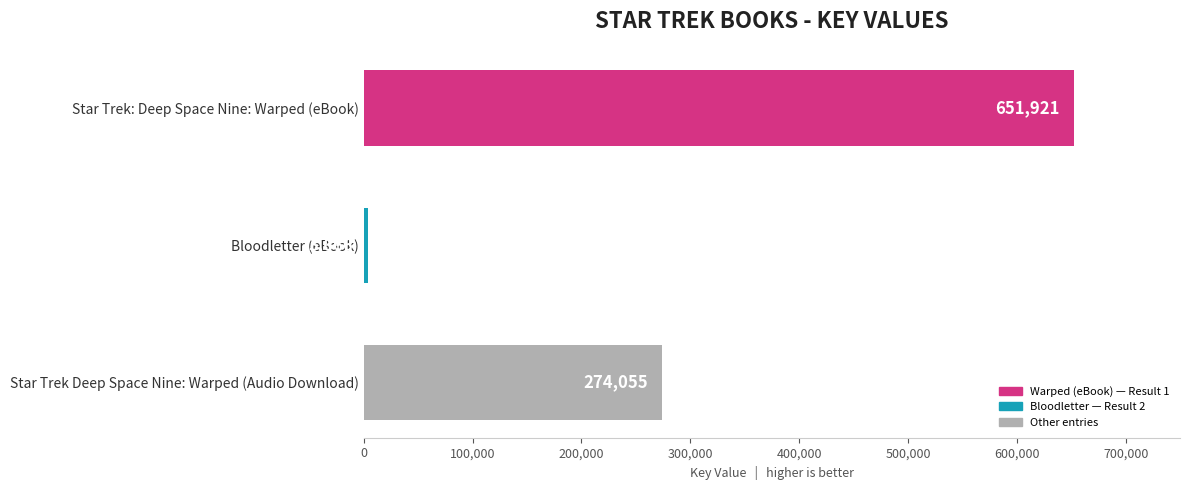

What is the sum of all values?

929642